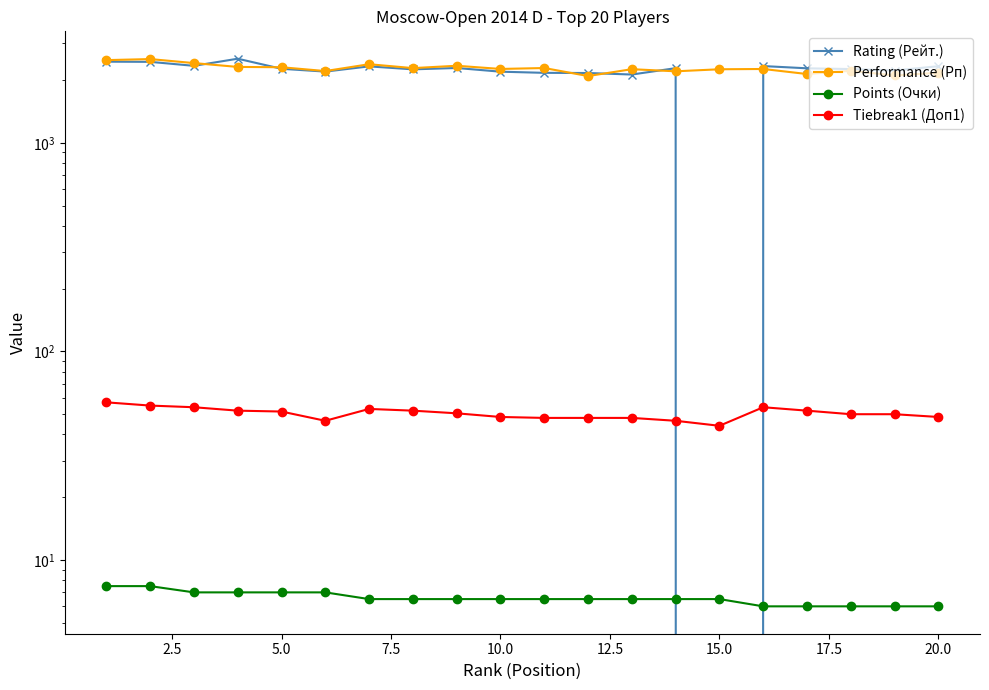

At how many categories does at least one series exceed 270?

20